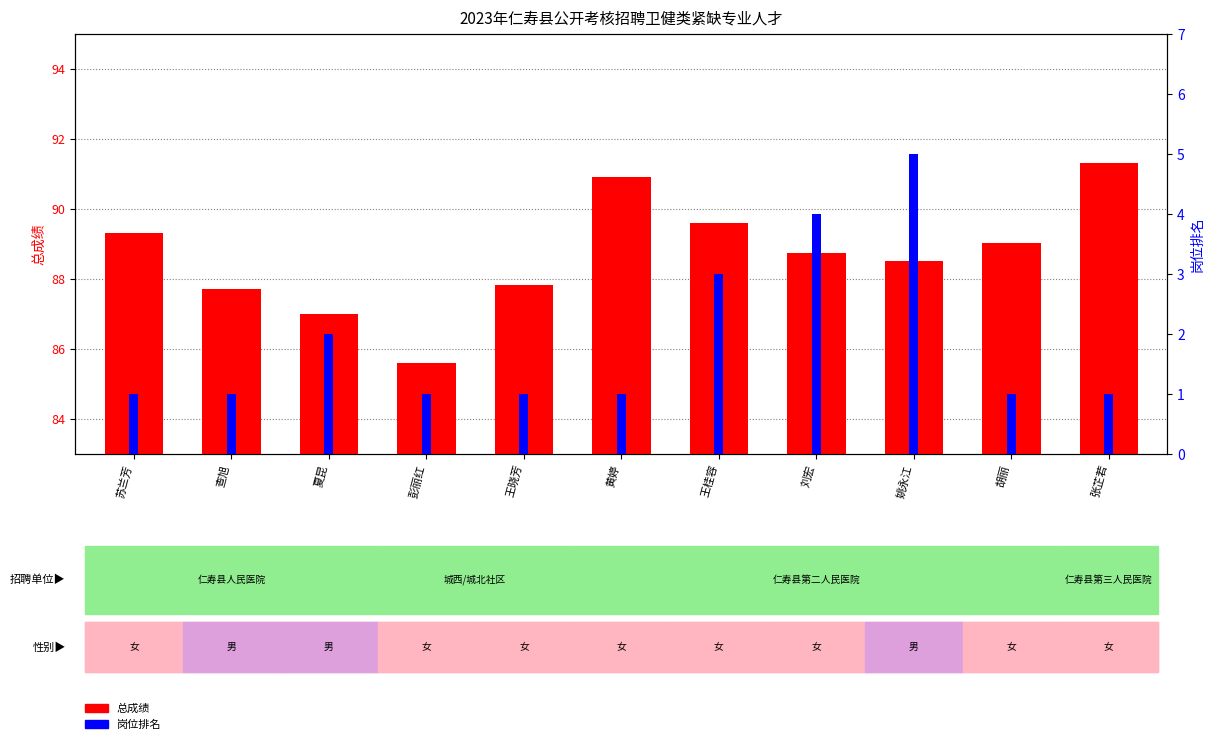

What is the value of the 岗位排名 bar at the 4th from the left?

1.0